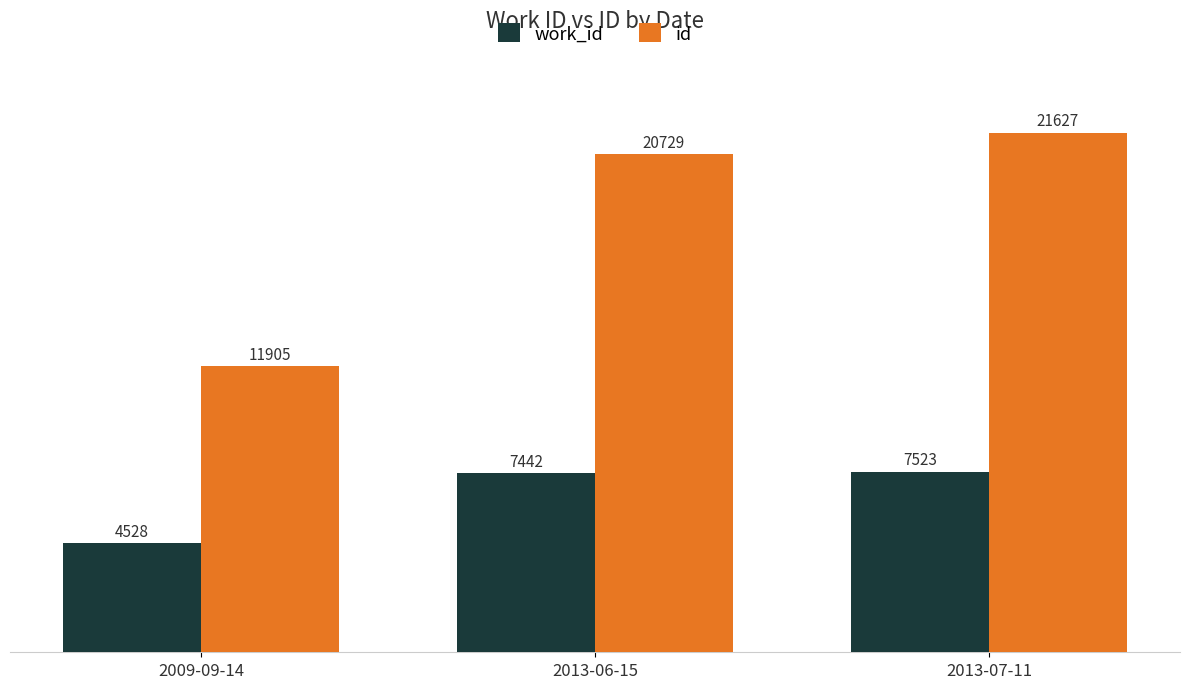

What are all the series names shown in the legend?

work_id, id